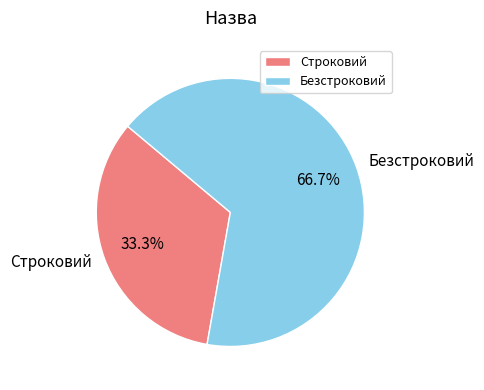

Rank the categories by value from highest to lowest.

Безстроковий, Строковий